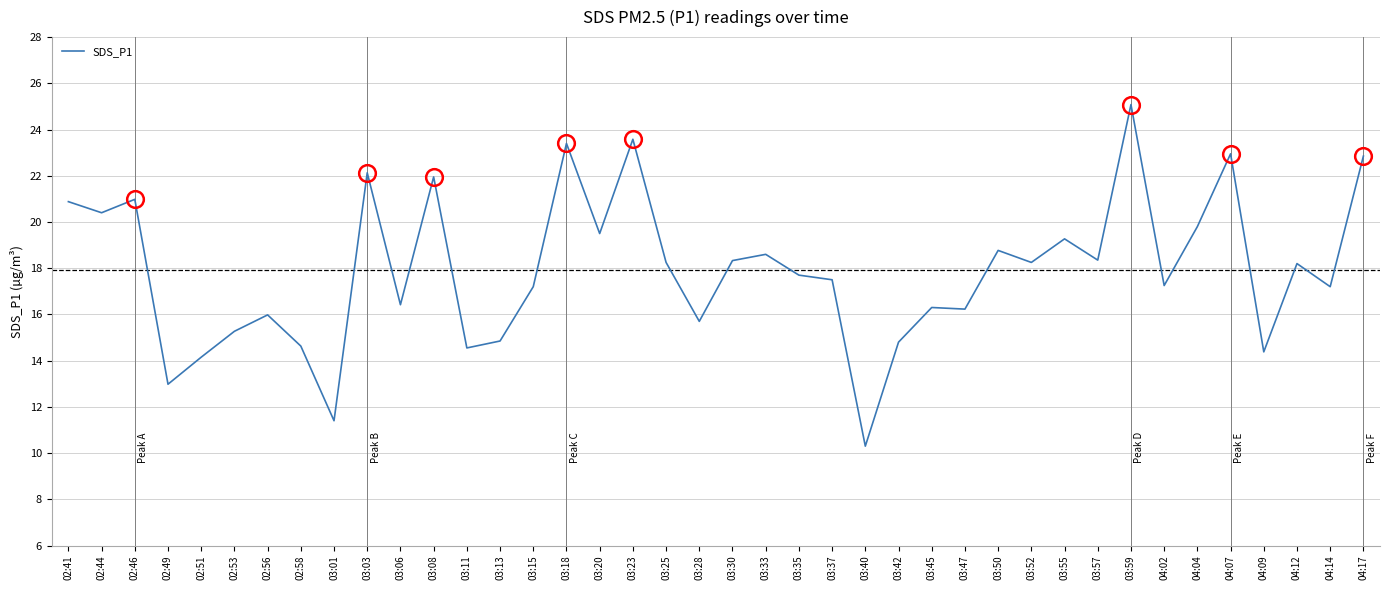

Where is the first local minimum?

02:44